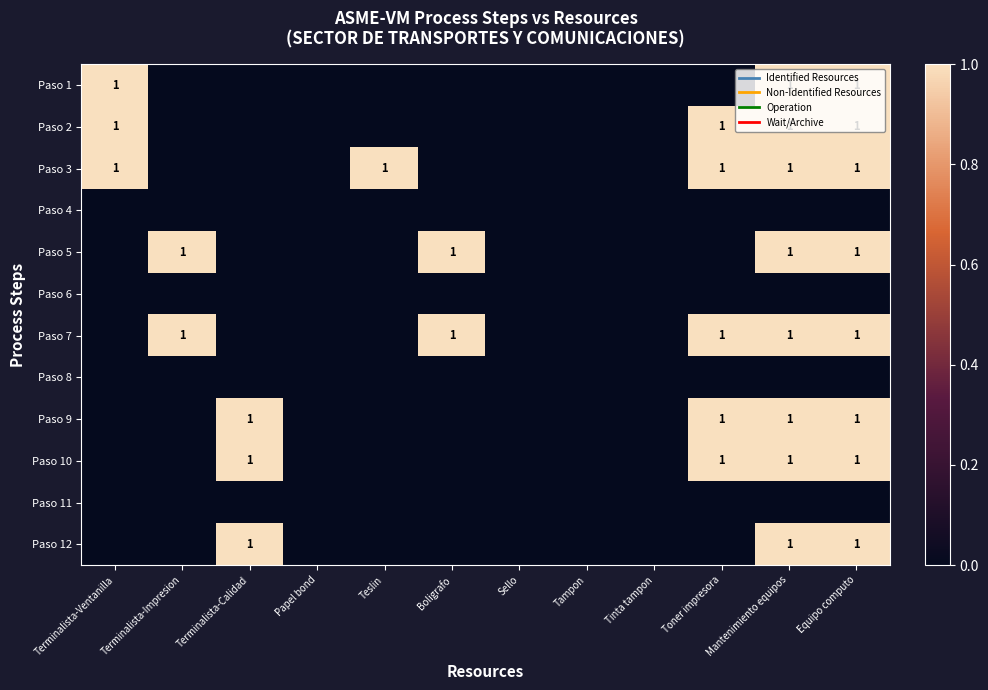

True or false: Paso 9 has a value of 0 at Toner impresora.

False